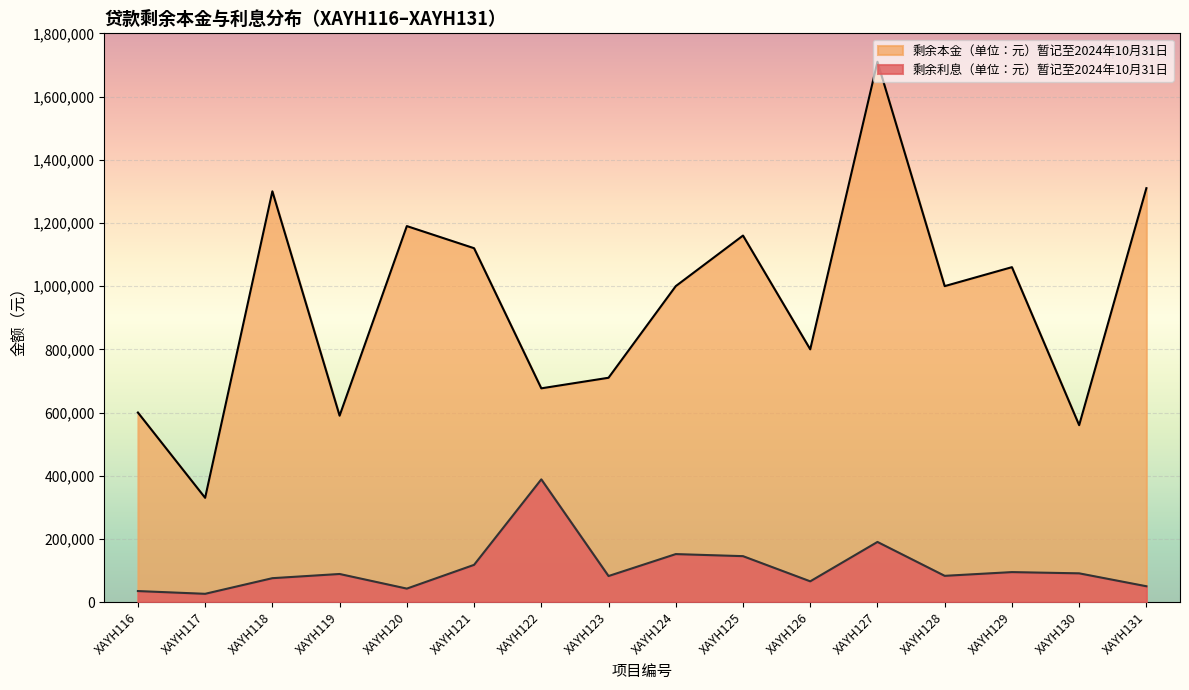

Reading left to right, transcribe all the data shown in this chart.

剩余利息（单位：元）暂记至2024年10月31日: 34976.3	26278.9	75740.0	89012.5	42736.6	117898.3	388512.1	82529.2	151983.3	145444.1	65771.8	190426.1	83170.1	94985.0	91076.3	50204.0
剩余本金（单位：元）暂记至2024年10月31日: 600000.0	330000.0	1300000.0	590000.0	1190000.0	1120000.0	676549.0	710000.0	1000000.0	1160000.0	800000.0	1710000.0	1000000.0	1060000.0	560000.0	1310000.0